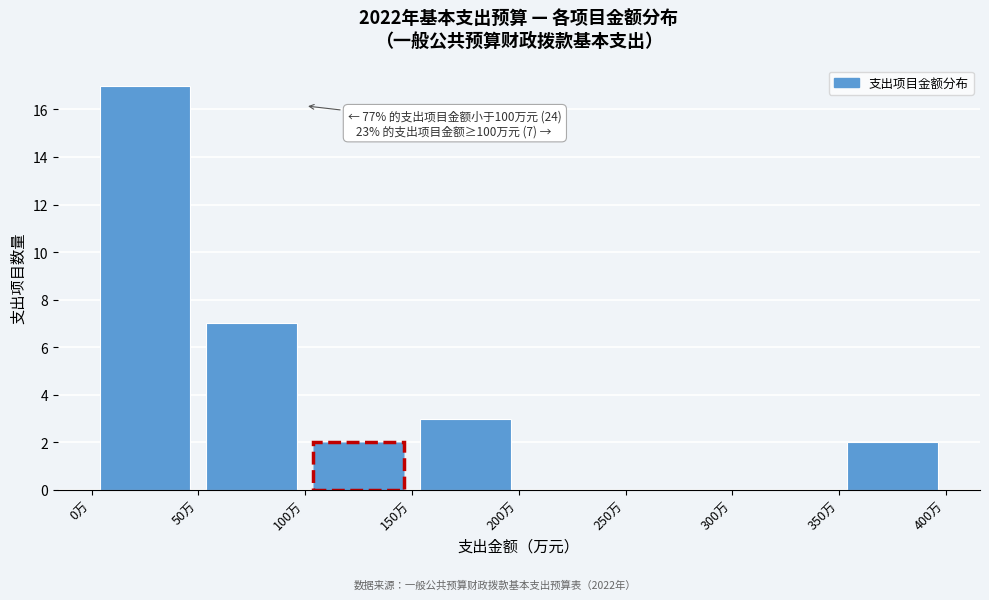

Which range on the x-axis has the tallest bar?

0 to 50